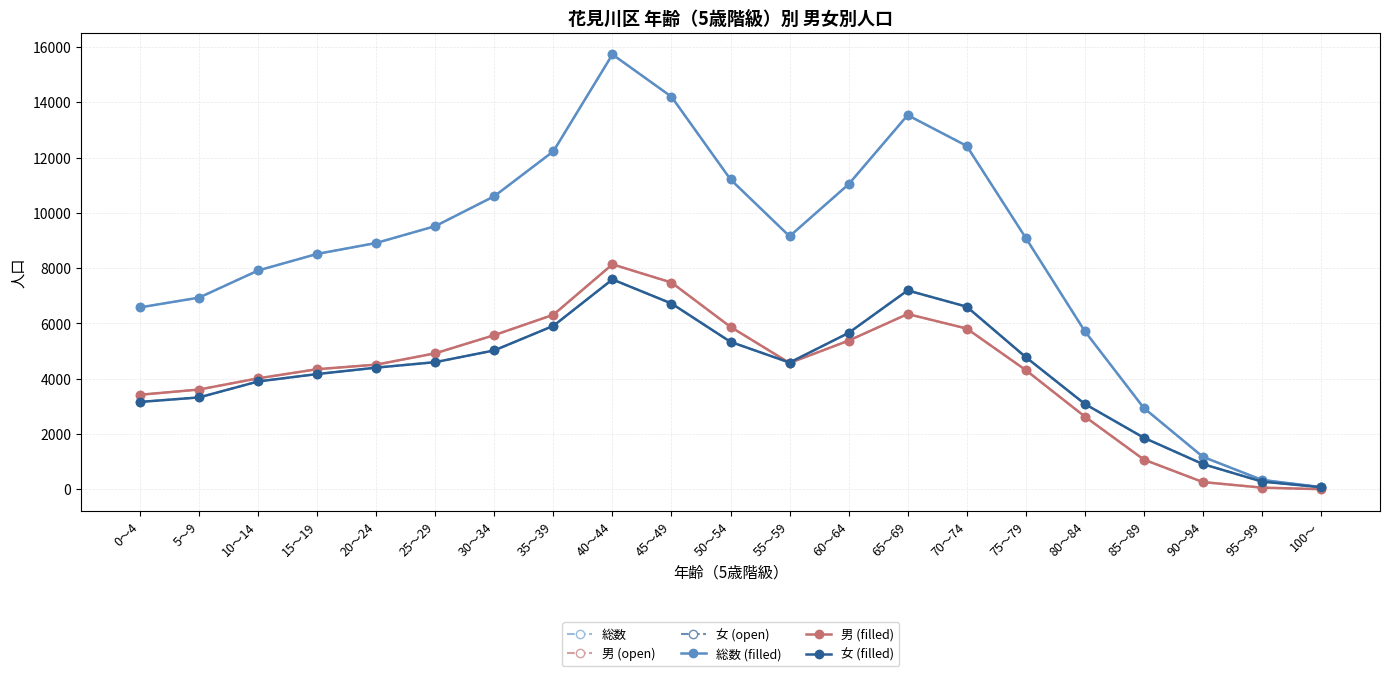

List the labels in order of 総数 value, largest first.

40～44, 45～49, 65～69, 70～74, 35～39, 50～54, 60～64, 30～34, 25～29, 55～59, 75～79, 20～24, 15～19, 10～14, 5～9, 0～4, 80～84, 85～89, 90～94, 95～99, 100～